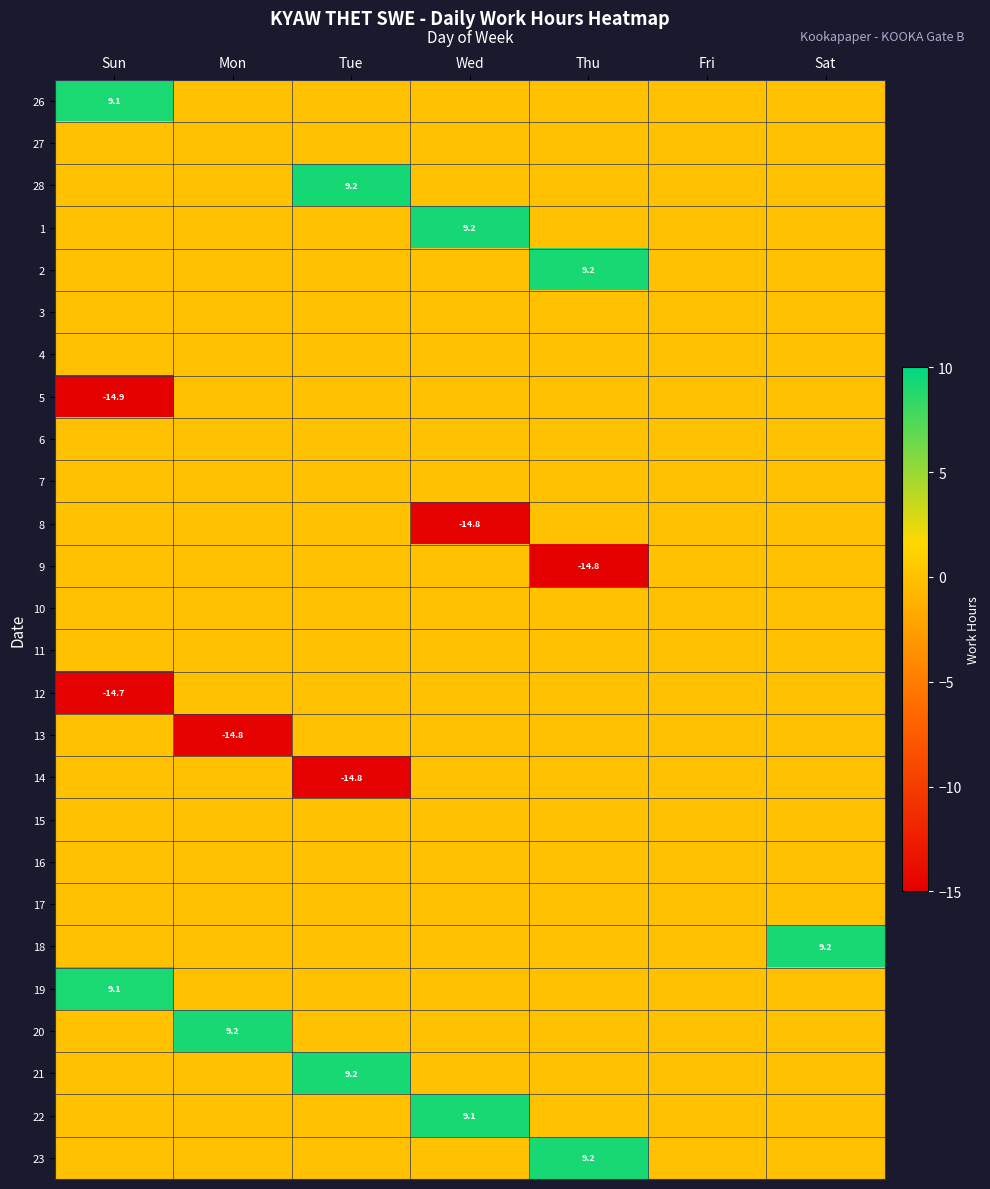

At which category does the chart reach its peak across all series?

Wed